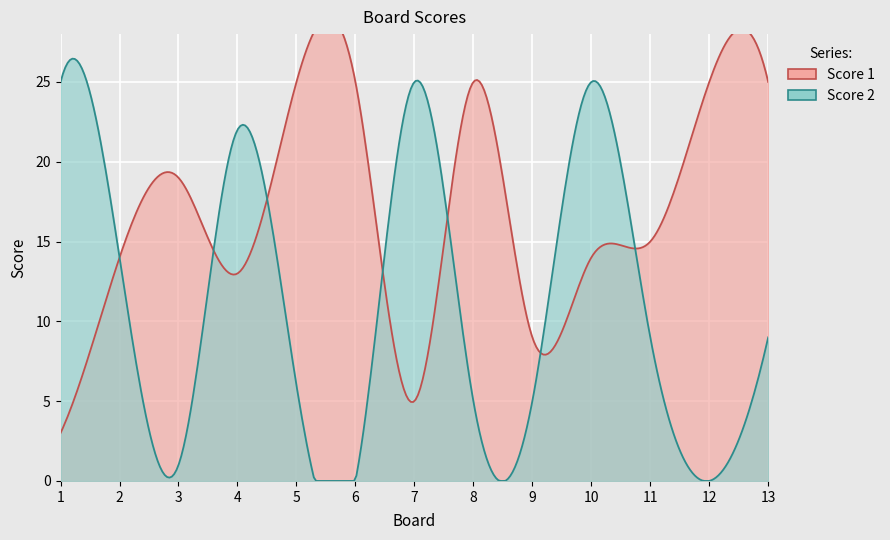

The value of Score 1 at 9 is 9. True or false?

True